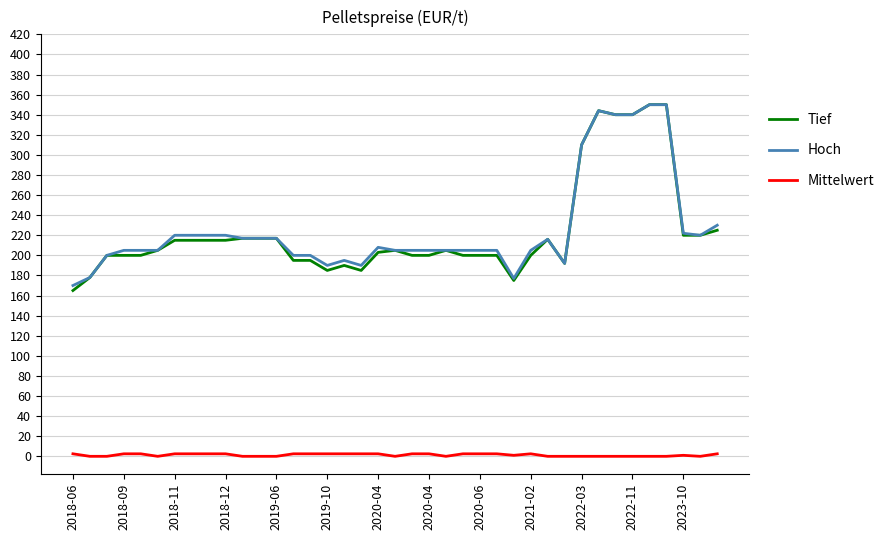

True or false: Hoch has more than 0 points higher than both neighbors.

True